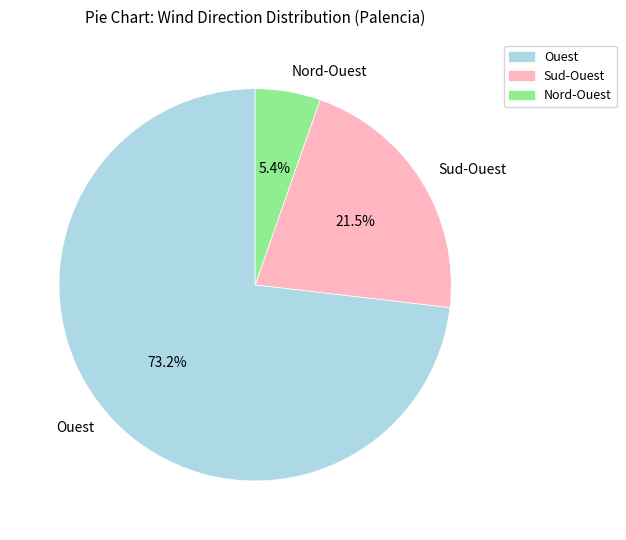

Rank the categories by value from lowest to highest.

Nord-Ouest, Sud-Ouest, Ouest